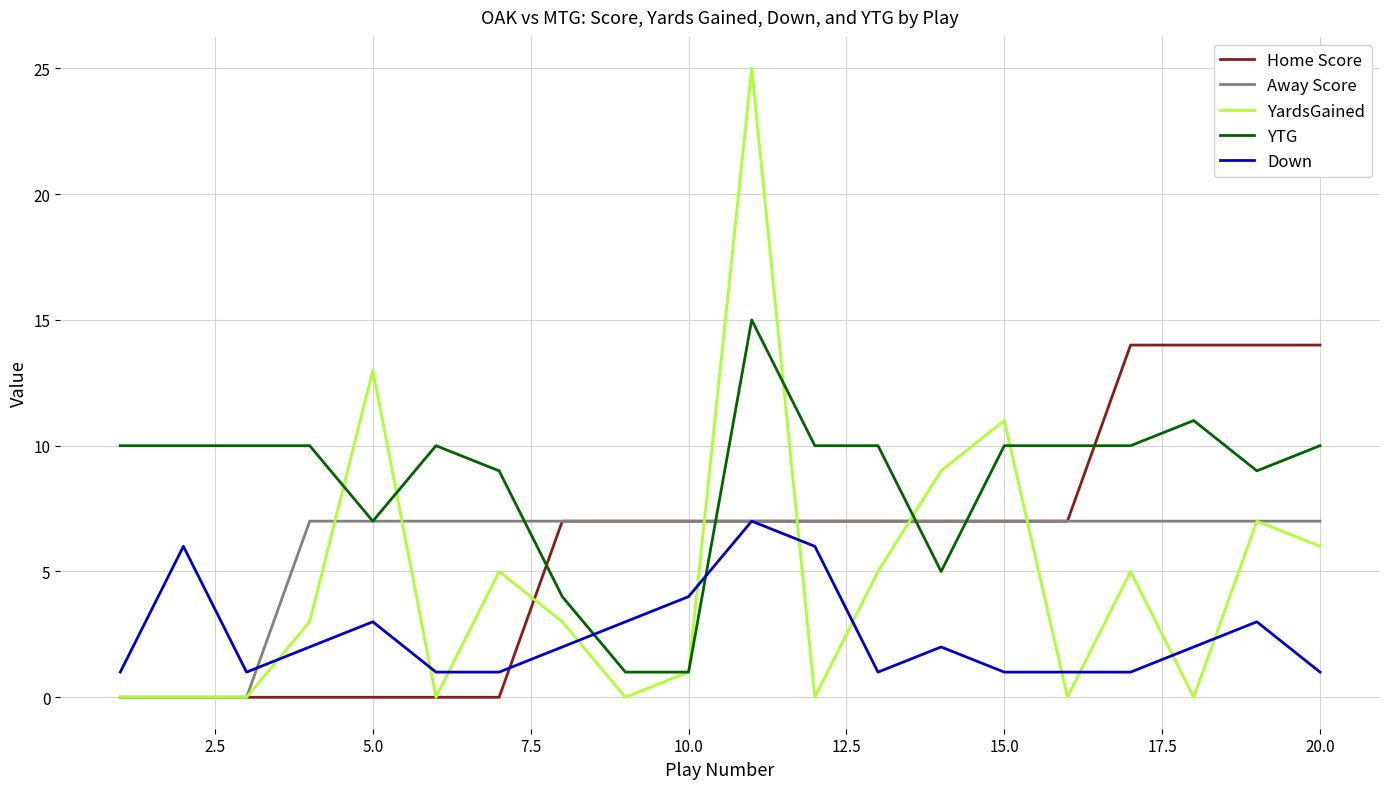

Which series has the largest total across all categories?

YTG